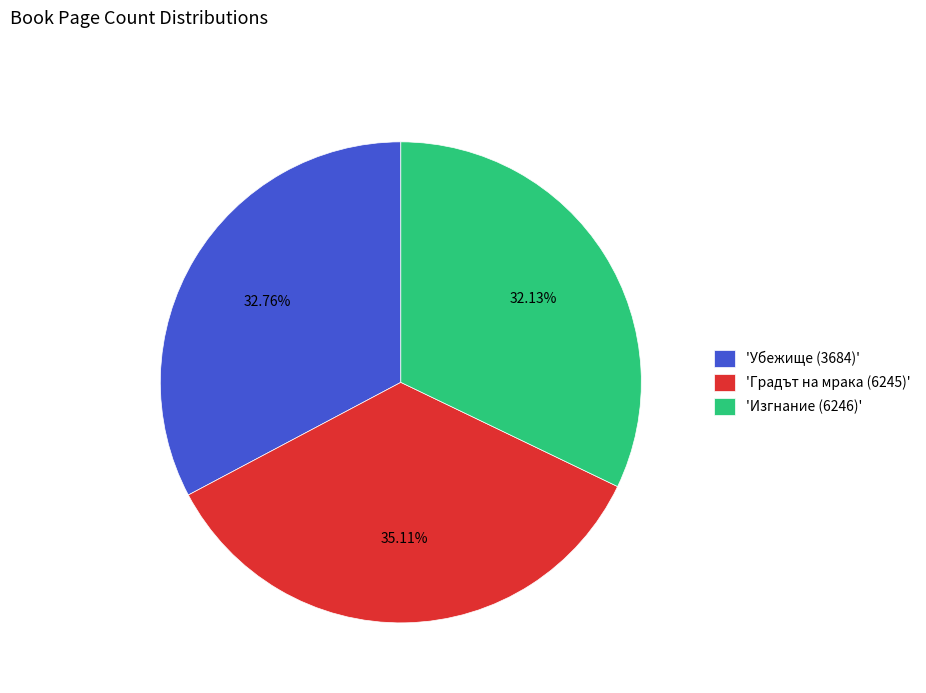

Is the sum of 'Изгнание (6246)' and 'Убежище (3684)' greater than half?

Yes